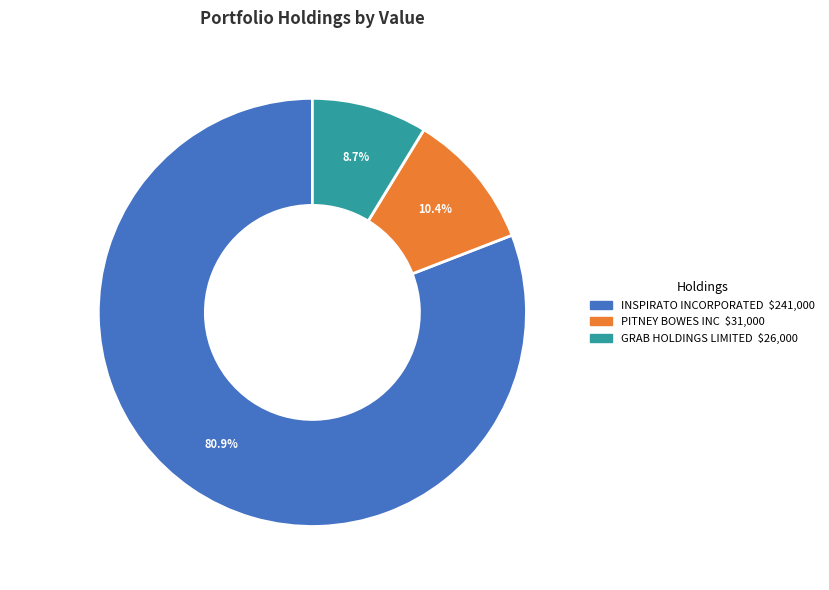

To the nearest percent, what percentage of the pie is PITNEY BOWES INC?

10%